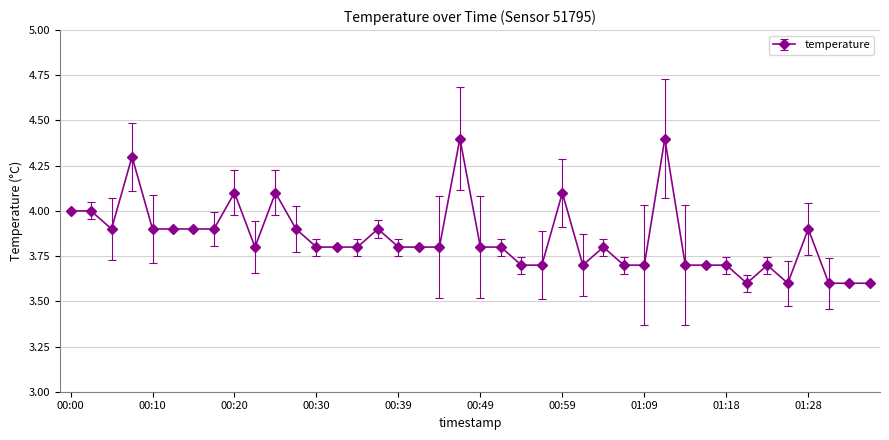

Reading left to right, what are all the values shown in this chart?

4.0	4.0	3.9	4.3	3.9	3.9	3.9	3.9	4.1	3.8	4.1	3.9	3.8	3.8	3.8	3.9	3.8	3.8	3.8	4.4	3.8	3.8	3.7	3.7	4.1	3.7	3.8	3.7	3.7	4.4	3.7	3.7	3.7	3.6	3.7	3.6	3.9	3.6	3.6	3.6